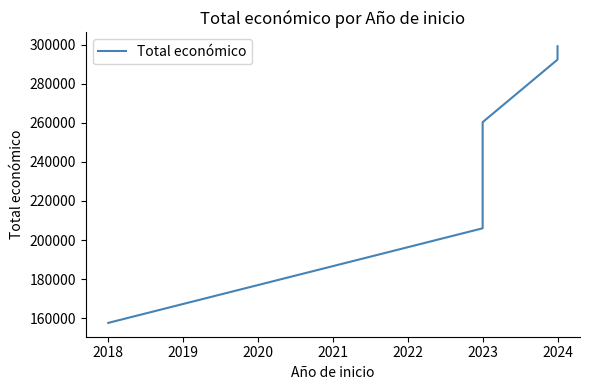

How many values exceed 260426?

2